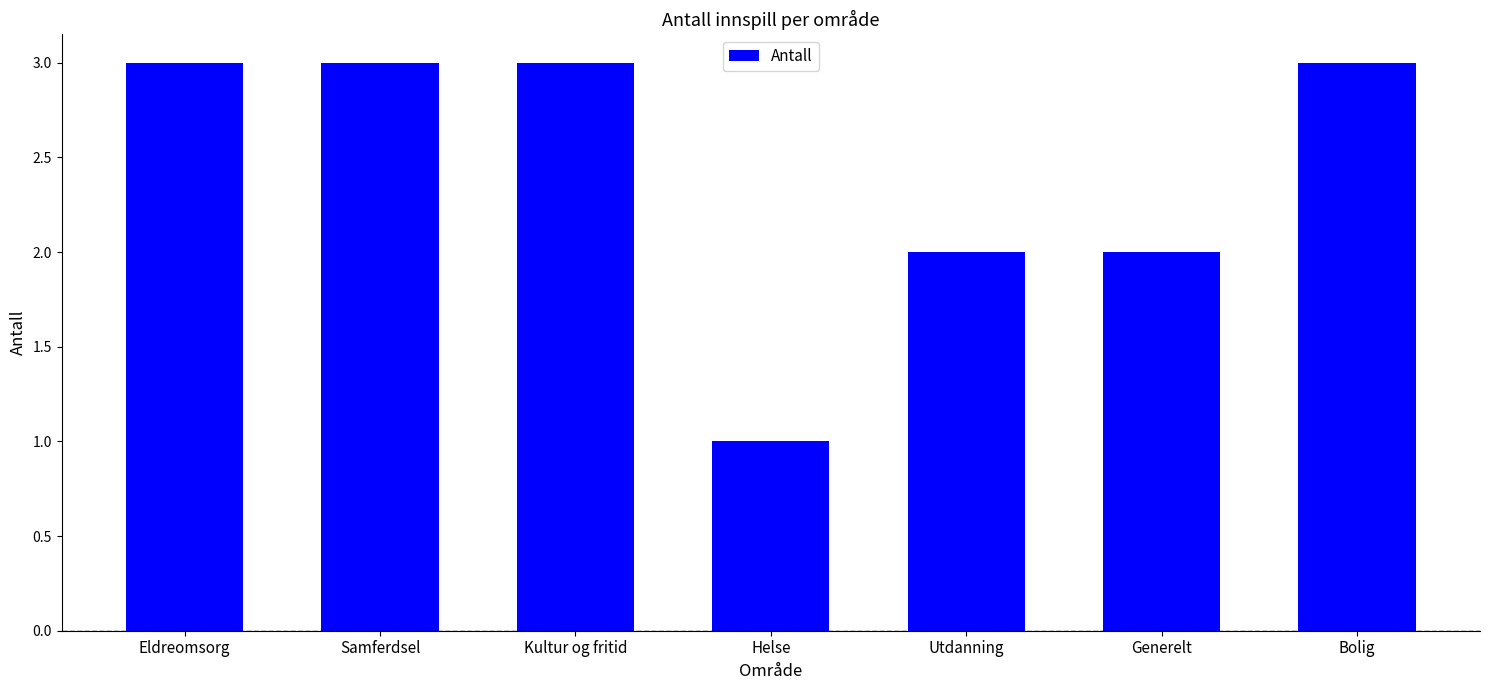

Approximately how many times larger is the value at Utdanning compared to Bolig?

0.7